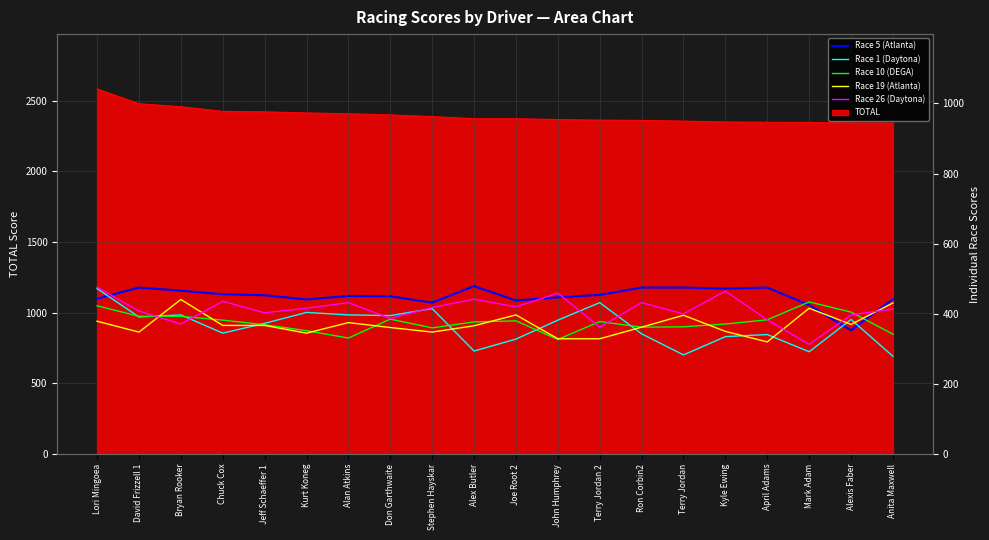

How many categories are shown in the chart?

20